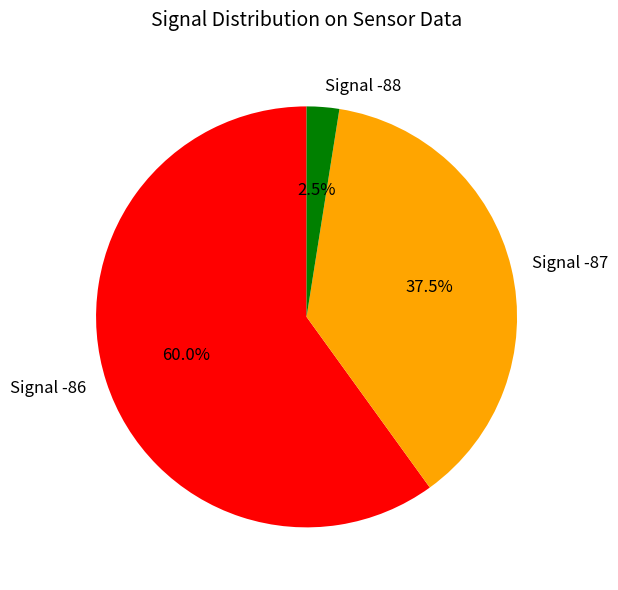

Which has a higher value, Signal -86 or Signal -87?

Signal -86